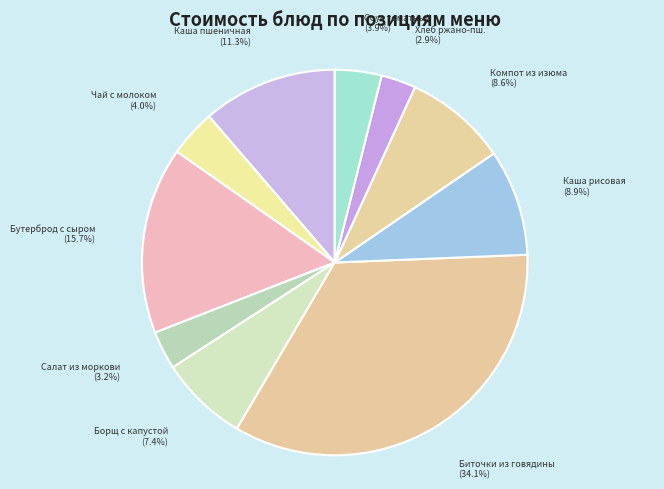

To the nearest percent, what is the difference between the largest and smallest slice percentages?

31%